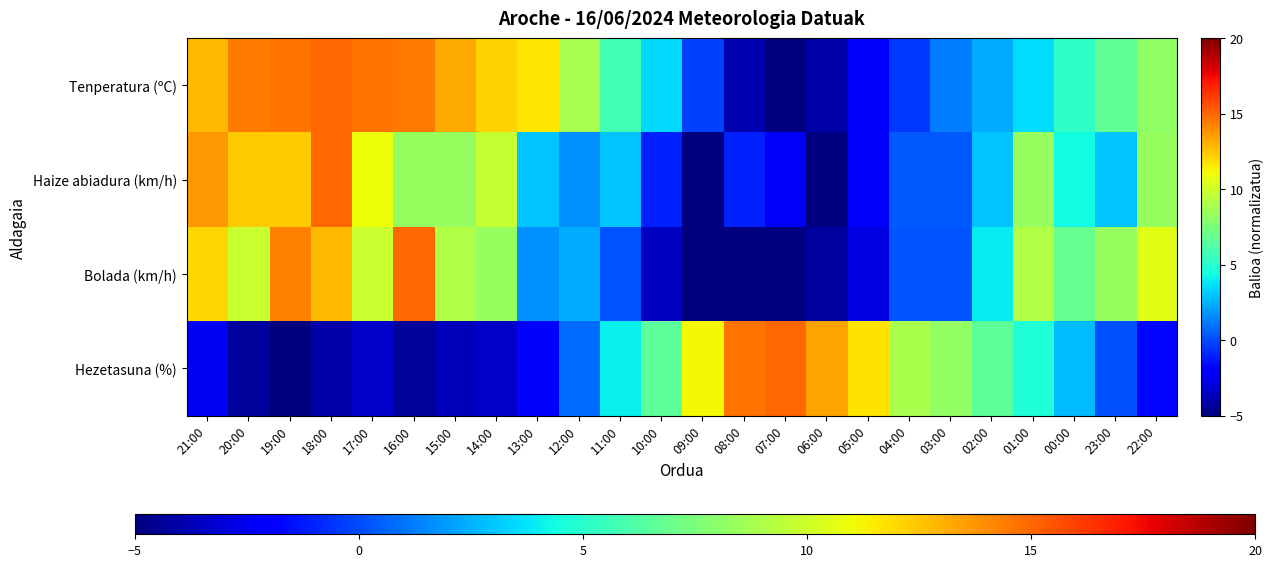

What is the total value across all series at 04:00?

8.9